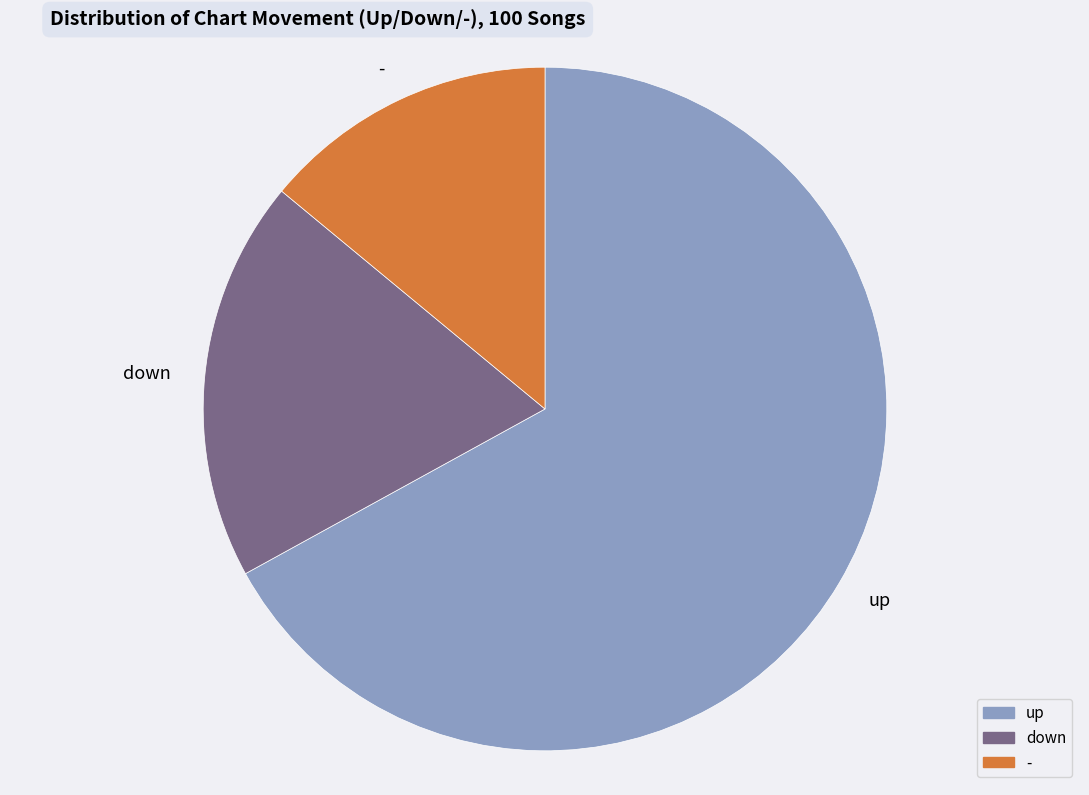

Which category has the biggest portion of the pie?

up